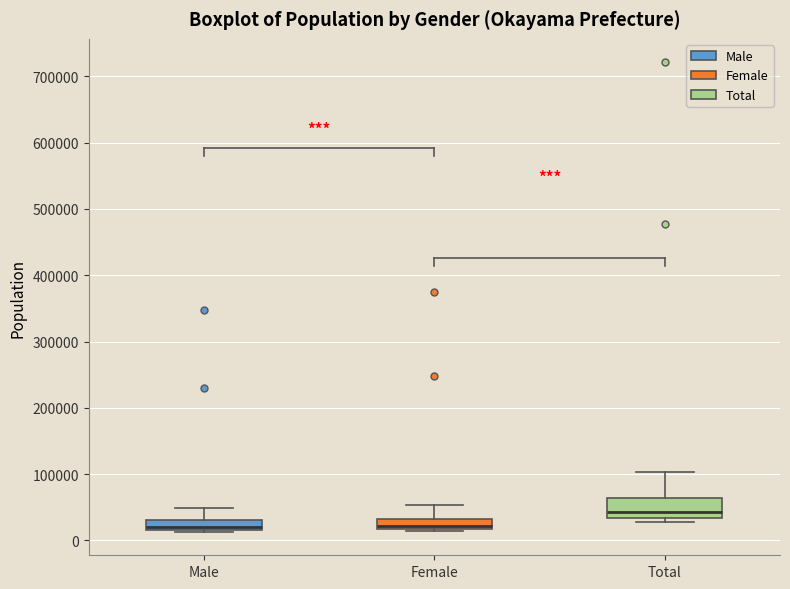

Where does the median line of the box for Total sit on the y-axis? The values are not printed on the chart, so give them approximately, as read against the axis.

40000